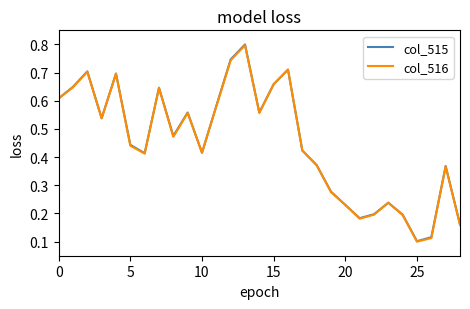

How many distinct data groups are displayed?

2